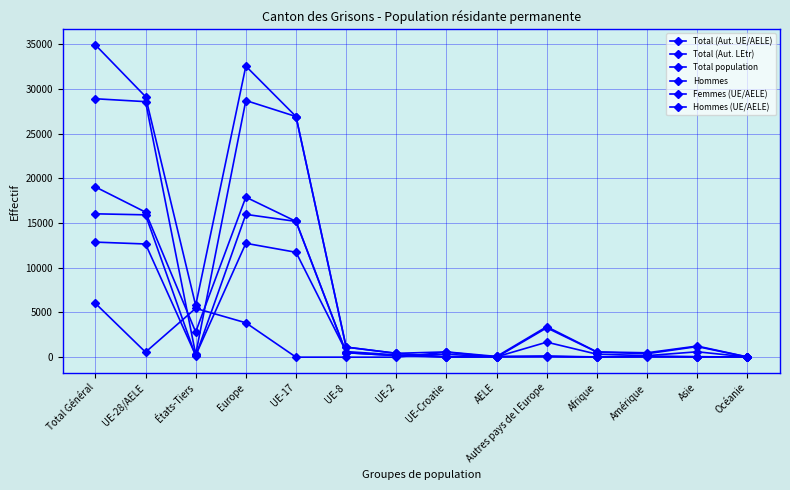

How many series are shown in this chart?

6